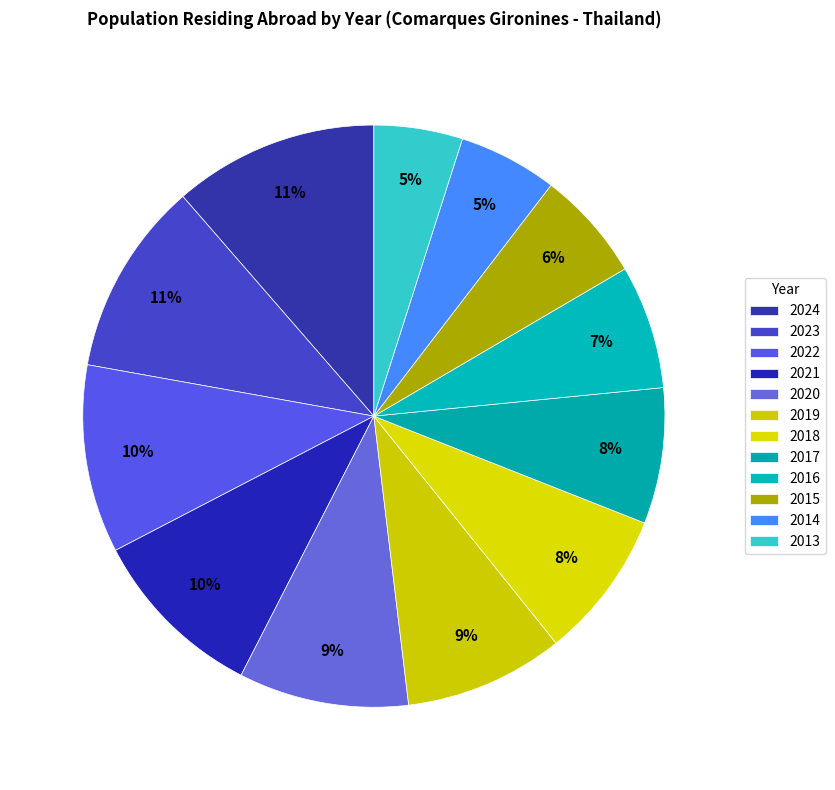

How many segments does this pie chart have?

12